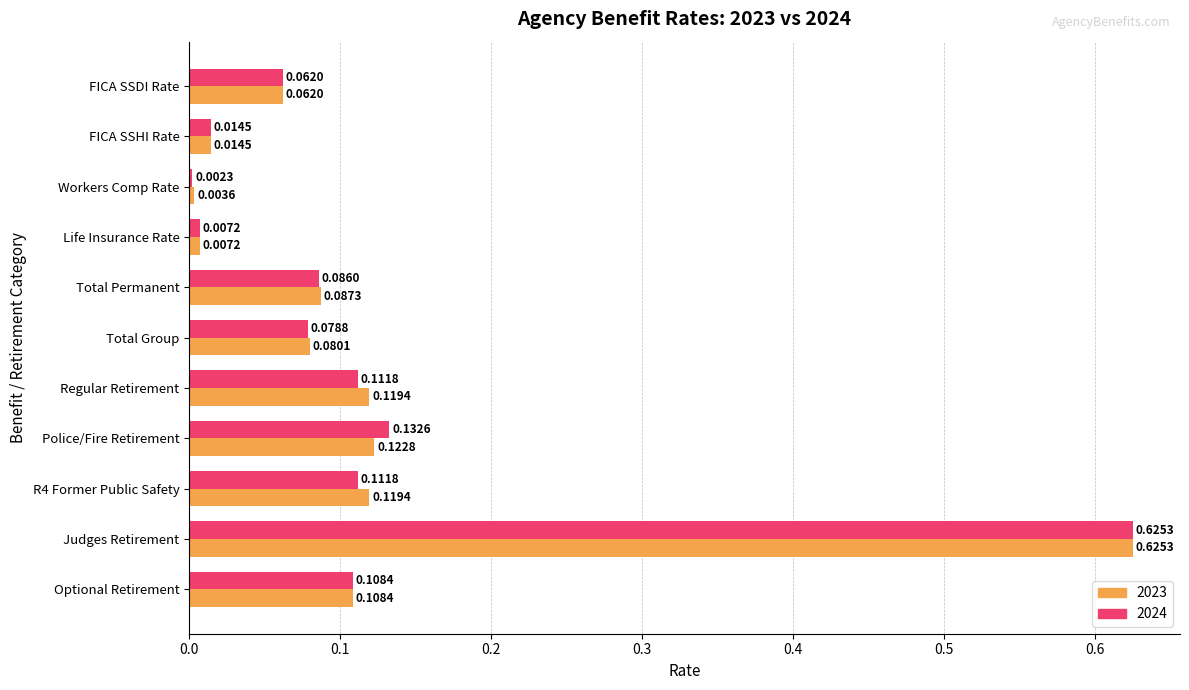

List the series in order of their overall mean, lowest first.

2024, 2023